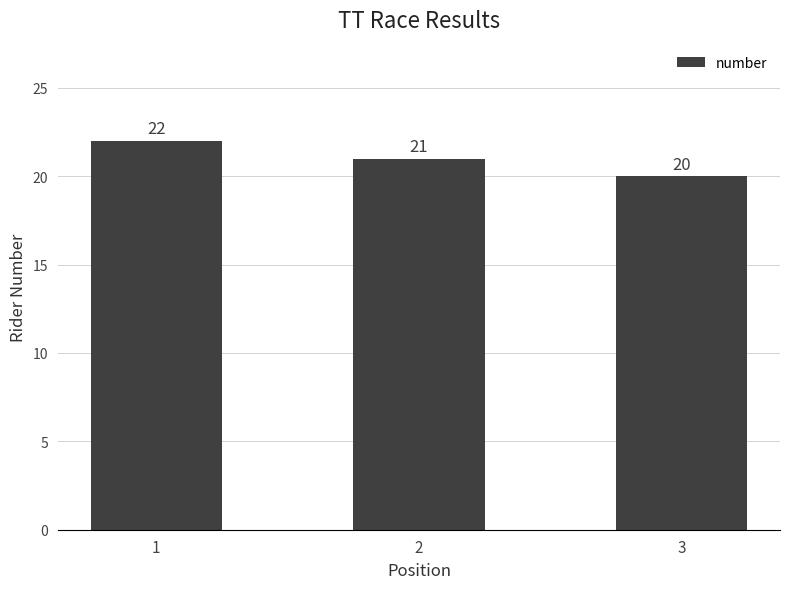

How many data points are less than 21?

1